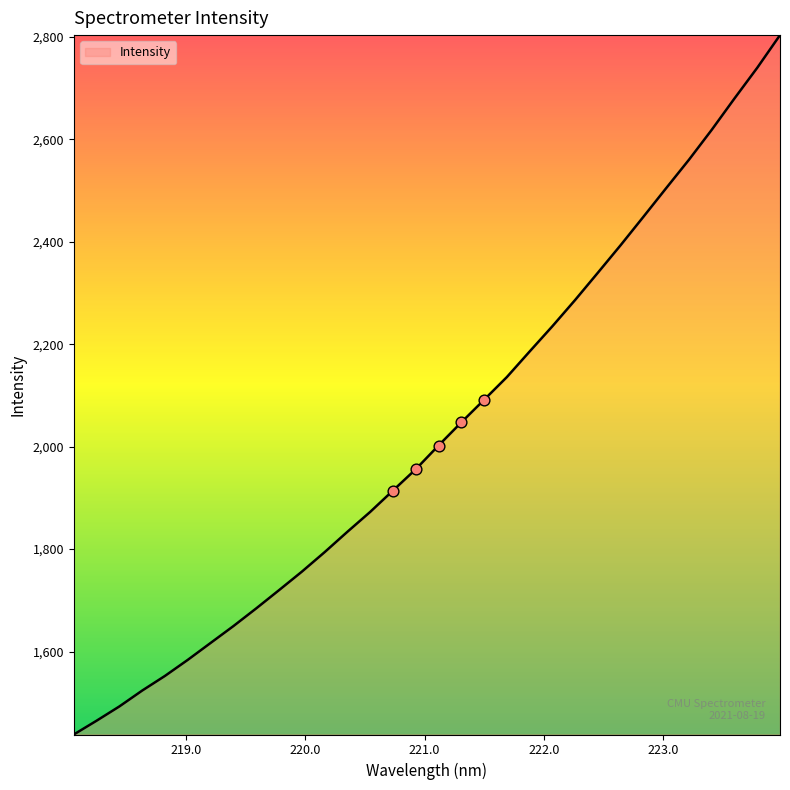

What is the difference between the maximum and minimum values?

1365.9